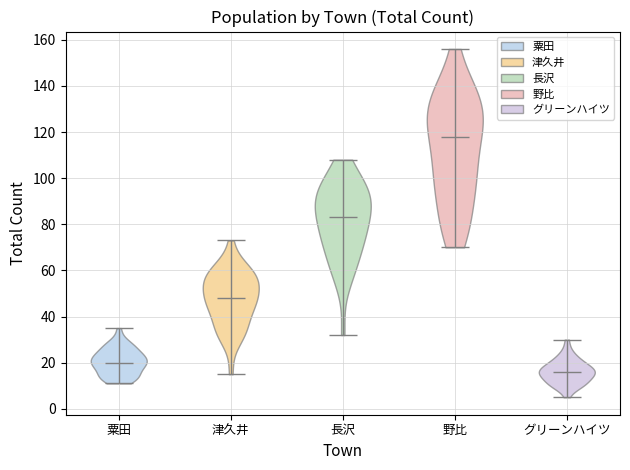

Which violin has the highest median line?

野比